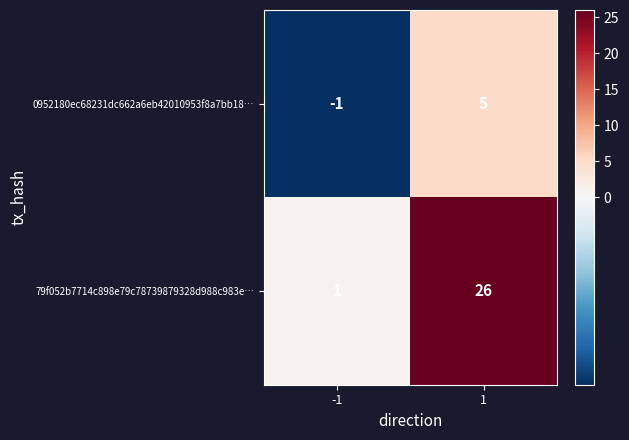

What is the maximum value shown in the chart?

26